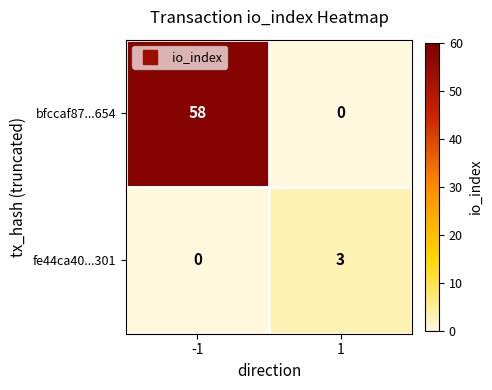

Reading left to right, transcribe all the data shown in this chart.

bfccaf87...654: 58	0
fe44ca40...301: 0	3